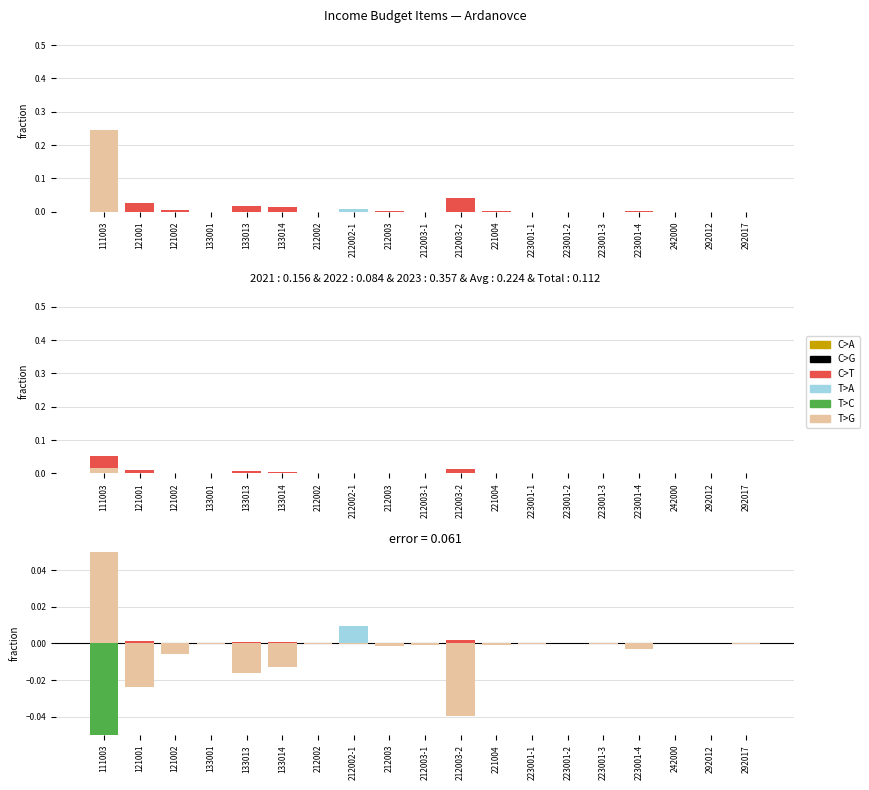

What is the sum of the T>C values at 223001-4 and 111003?

-0.1